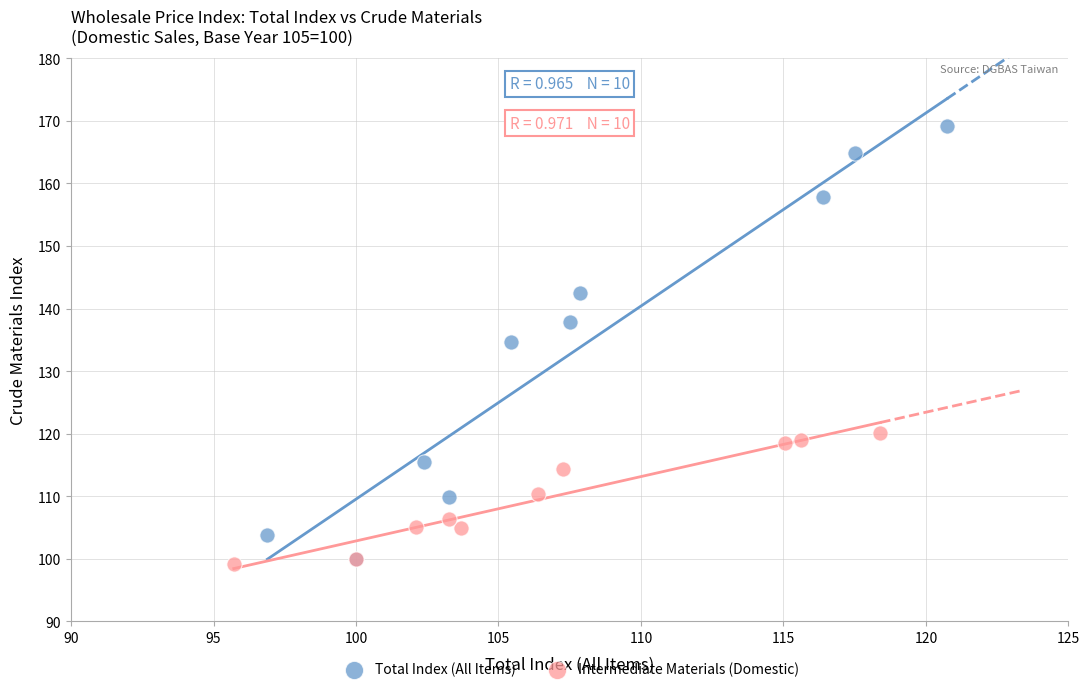

Which series contains the highest Y value?

Total Index (All Items)